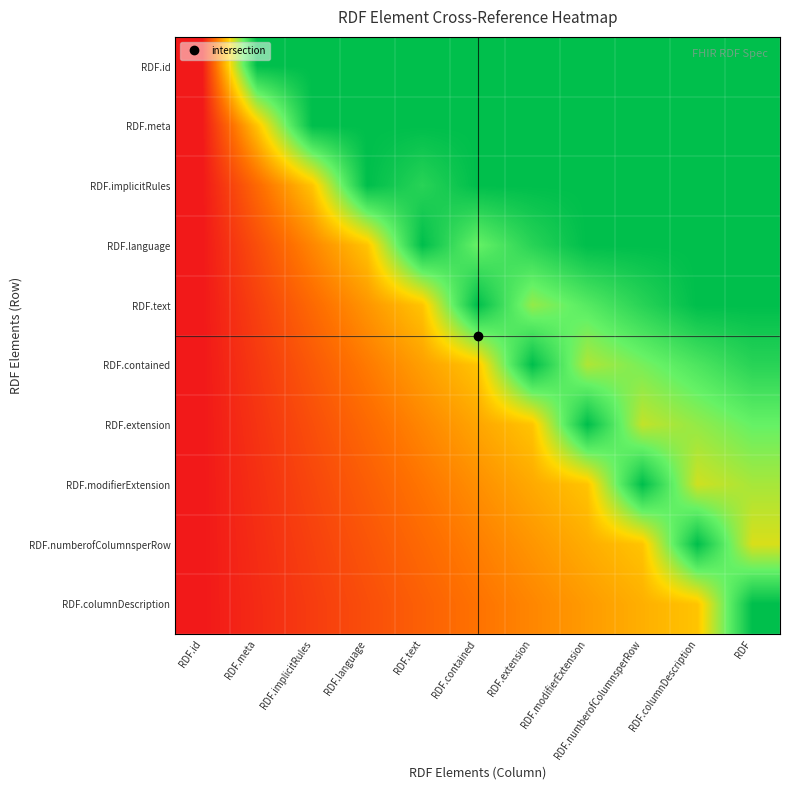

List the series in order of their peak value, highest first.

RDF.id, RDF.meta, RDF.implicitRules, RDF.language, RDF.text, RDF.contained, RDF.extension, RDF.modifierExtension, RDF.numberofColumnsperRow, RDF.columnDescription